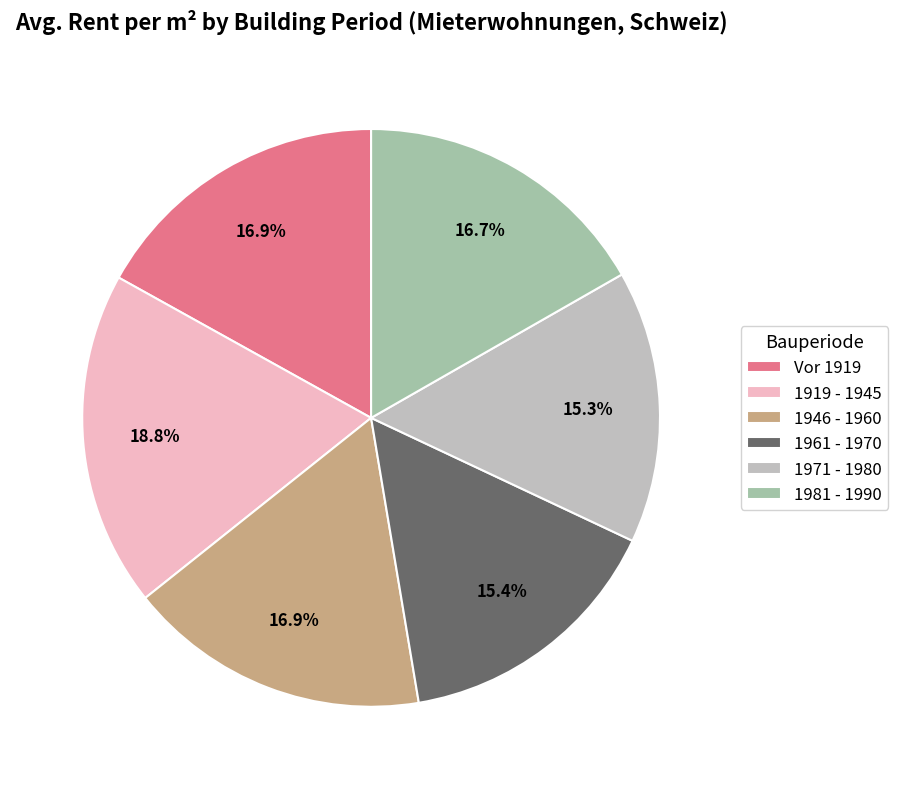

To the nearest percent, what is the combined percentage of Vor 1919 and 1946 - 1960?

34%